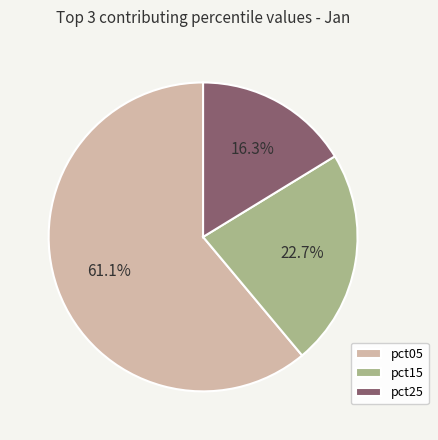

To the nearest percent, what is the difference between the largest and smallest slice percentages?

45%